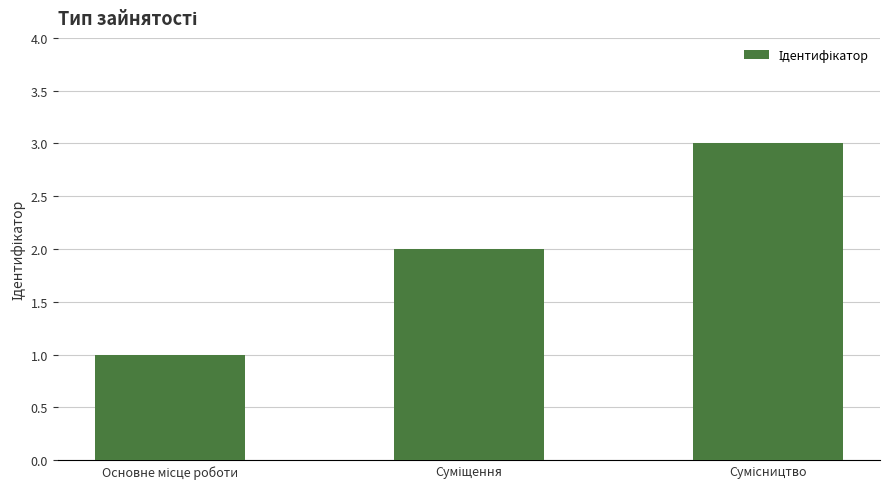

What is the greatest value displayed?

3